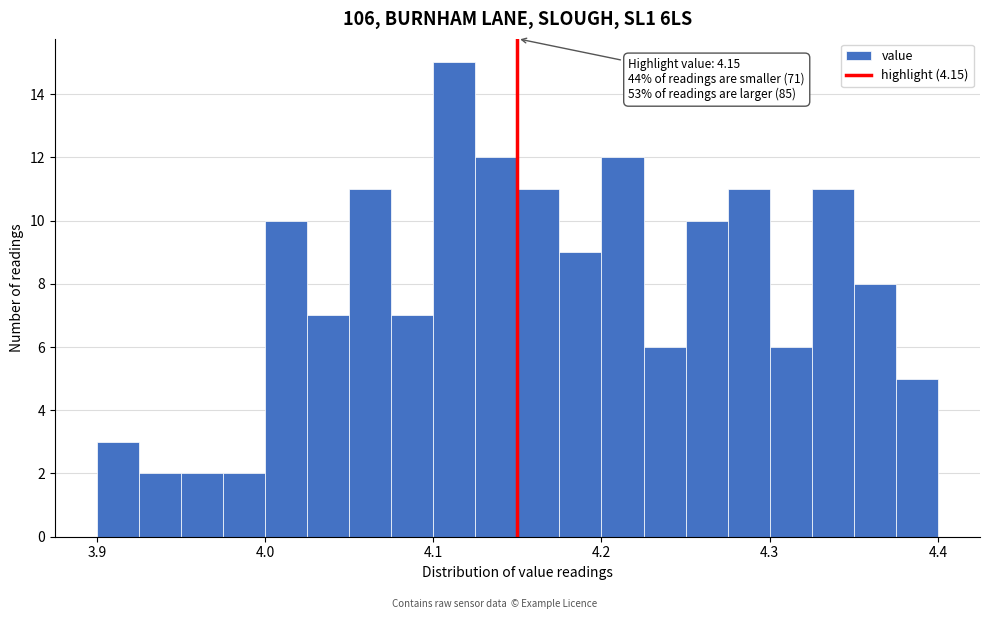

Around what value on the x-axis is the tallest bar? Give the approximate position of its centre, as read against the axis.

4.11